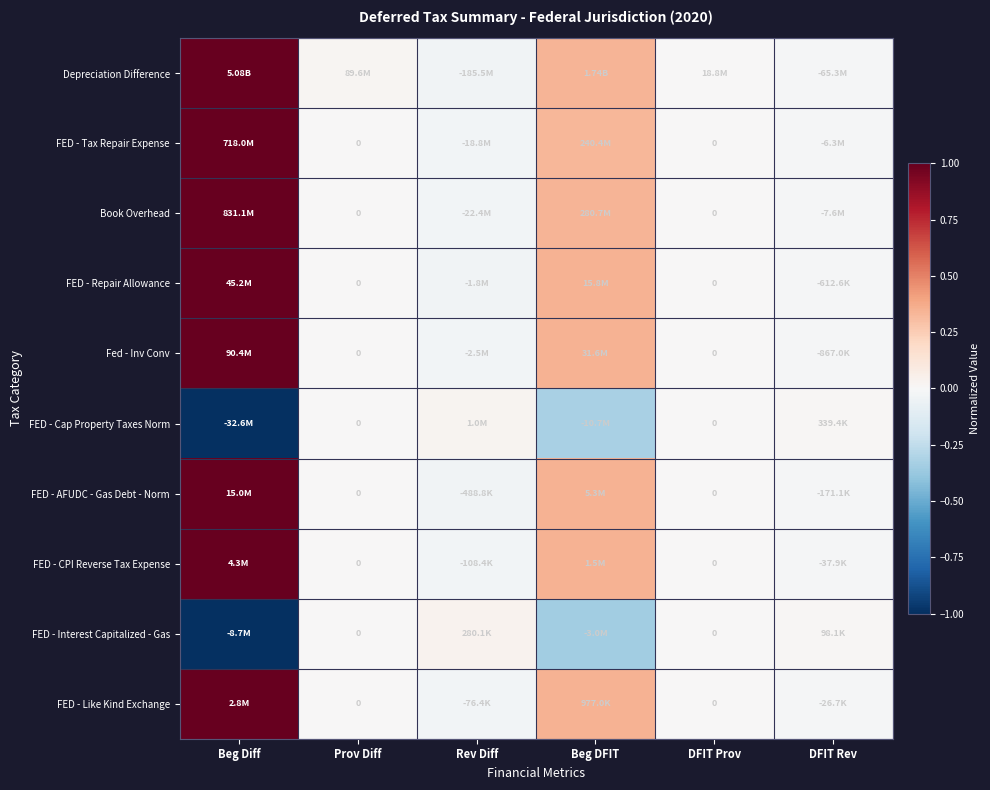

Which category has the lowest value in the FED - Cap Property Taxes Norm series?

Beg Diff